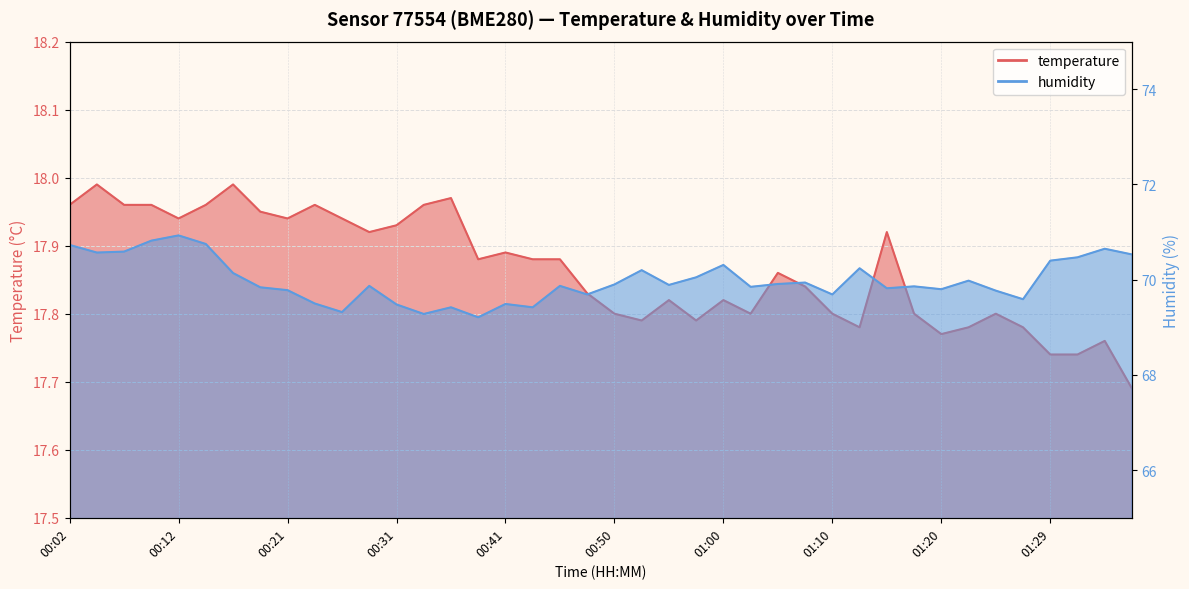

Reading left to right, transcribe all the data shown in this chart.

temperature: 00:02=18.0	00:04=18.0	00:07=18.0	00:09=18.0	00:12=17.9	00:14=18.0	00:16=18.0	00:19=17.9	00:21=17.9	00:24=18.0	00:26=17.9	00:29=17.9	00:31=17.9	00:33=18.0	00:36=18.0	00:38=17.9	00:41=17.9	00:43=17.9	00:46=17.9	00:48=17.8	00:50=17.8	00:53=17.8	00:55=17.8	00:58=17.8	01:00=17.8	01:03=17.8	01:05=17.9	01:07=17.8	01:10=17.8	01:12=17.8	01:15=17.9	01:17=17.8	01:20=17.8	01:22=17.8	01:25=17.8	01:27=17.8	01:29=17.7	01:34=17.7	01:37=17.8	01:39=17.7
humidity: 00:02=70.7	00:04=70.6	00:07=70.6	00:09=70.8	00:12=70.9	00:14=70.8	00:16=70.1	00:19=69.8	00:21=69.8	00:24=69.5	00:26=69.3	00:29=69.9	00:31=69.5	00:33=69.3	00:36=69.4	00:38=69.2	00:41=69.5	00:43=69.4	00:46=69.9	00:48=69.7	00:50=69.9	00:53=70.2	00:55=69.9	00:58=70.0	01:00=70.3	01:03=69.8	01:05=69.9	01:07=69.9	01:10=69.7	01:12=70.2	01:15=69.8	01:17=69.9	01:20=69.8	01:22=70.0	01:25=69.8	01:27=69.6	01:29=70.4	01:34=70.5	01:37=70.7	01:39=70.5